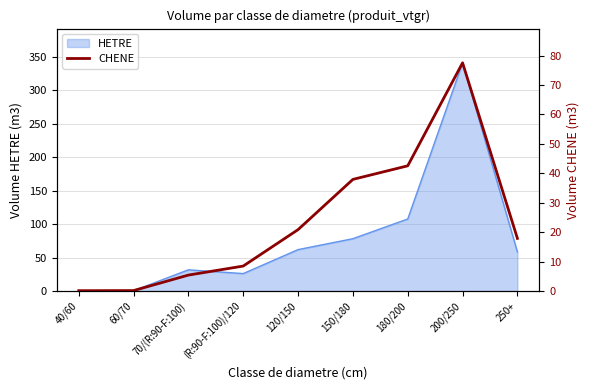

Is it true that the value at 250+ is 11.3?

False